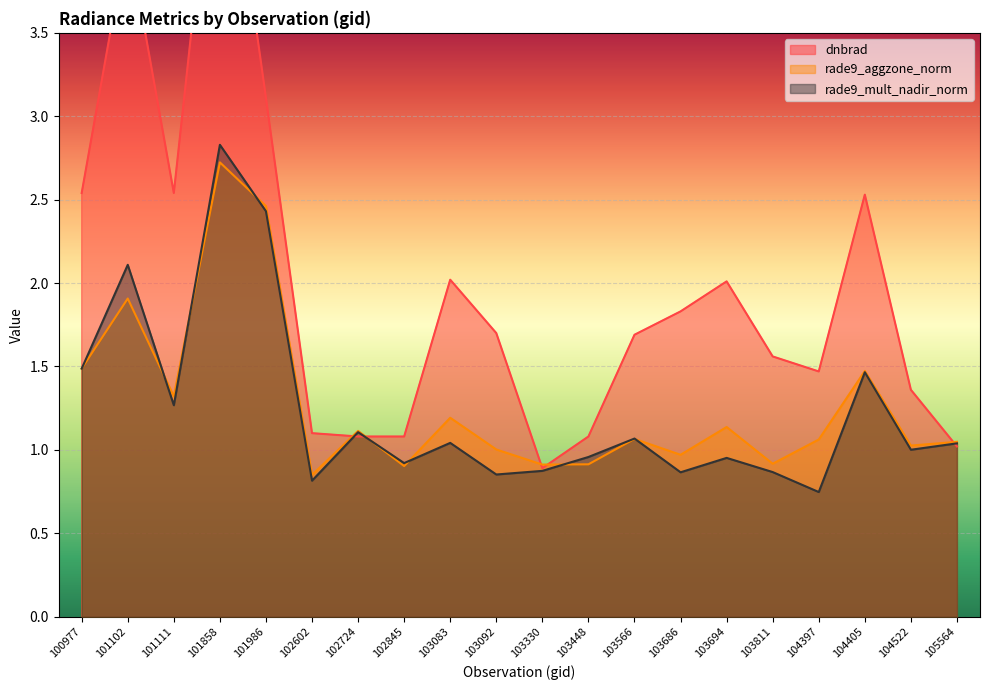

What is the maximum value for rade9_mult_nadir_norm?

2.8